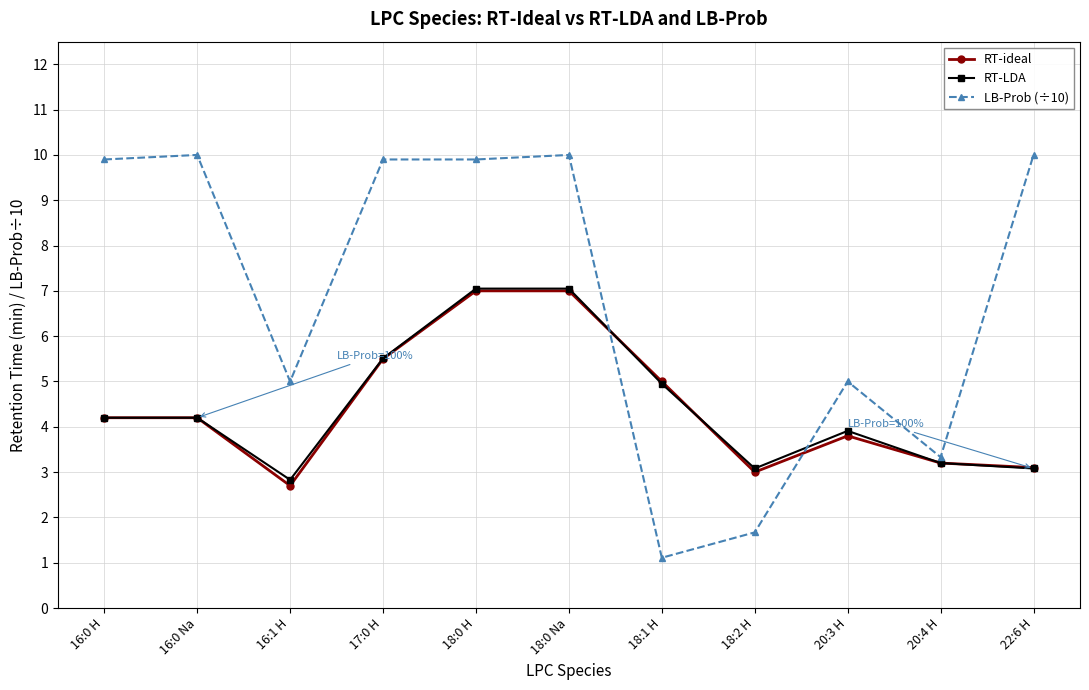

Which series changed the most between 18:0 Na and 20:4 H?

LB-Prob (÷10)